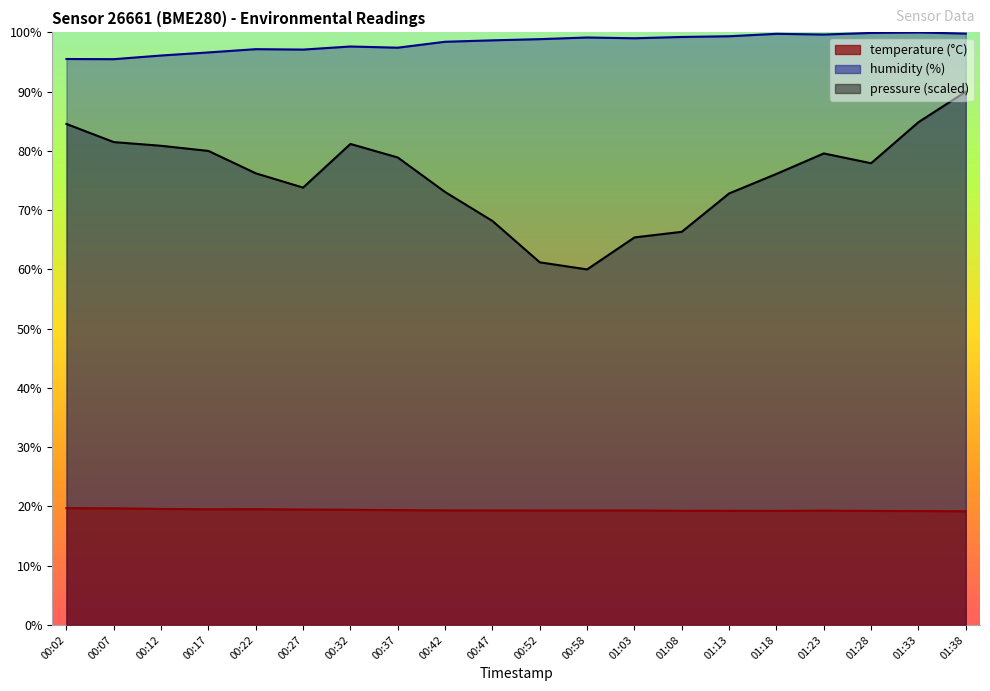

What are all the series names shown in the legend?

temperature (°C), humidity (%), pressure (scaled)